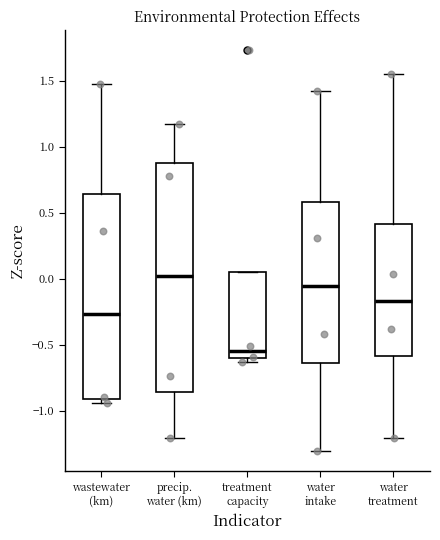

Where does the upper whisker of the box for water treatment end on the y-axis? The values are not printed on the chart, so give them approximately, as read against the axis.

1.55